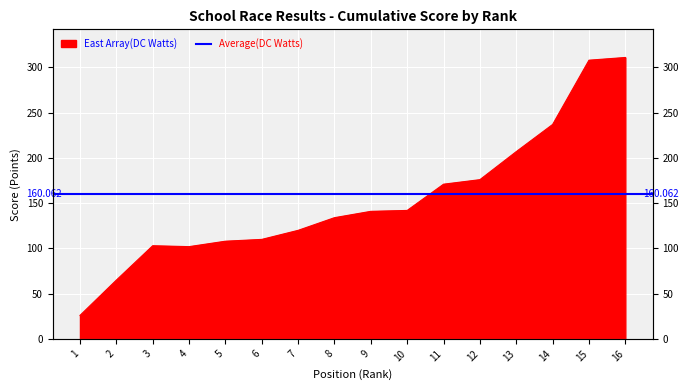

How many data points does each series have?

16